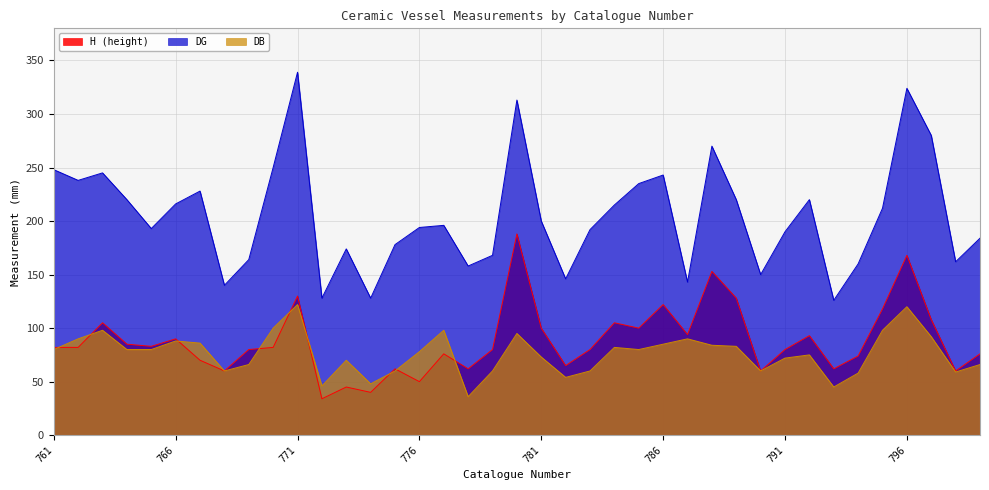

The value of DB at 782 is 21. True or false?

False